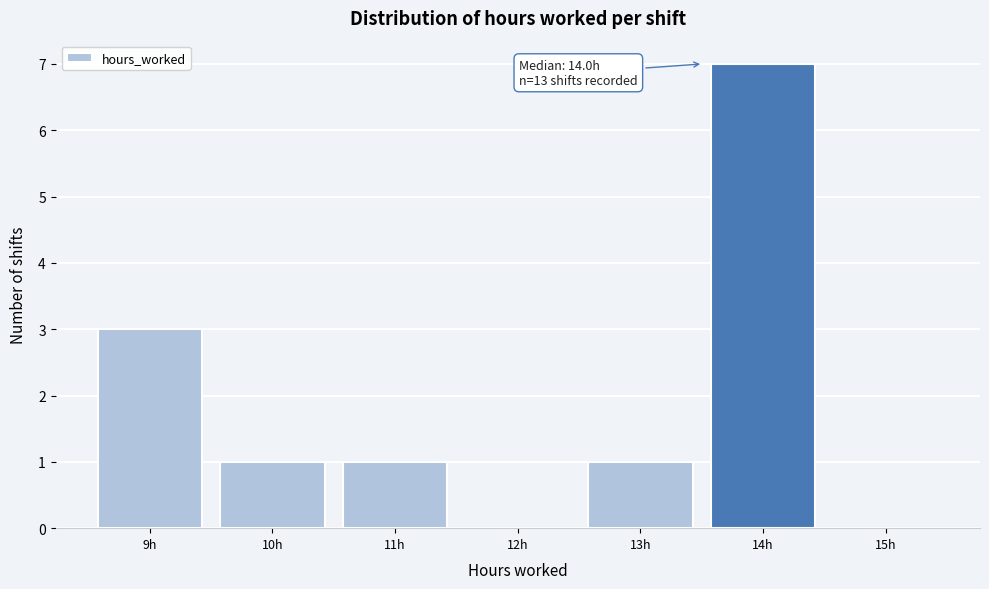

Reading left to right, list all the values displayed in this chart.

9h=3	10h=1	11h=1	12h=0	13h=1	14h=7	15h=0